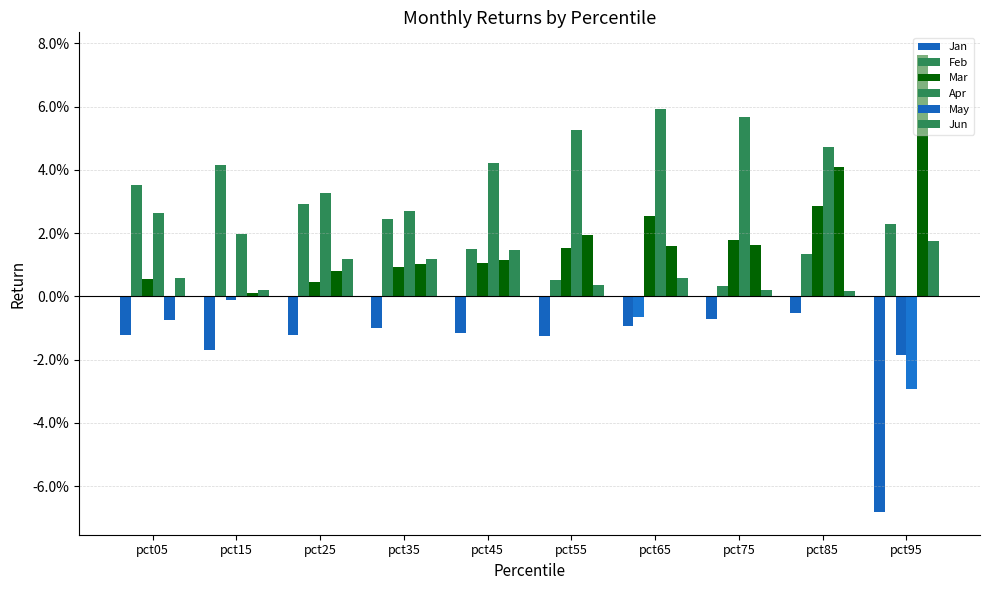

List the series in order of their peak value, highest first.

May, Apr, Feb, Mar, Jun, Jan